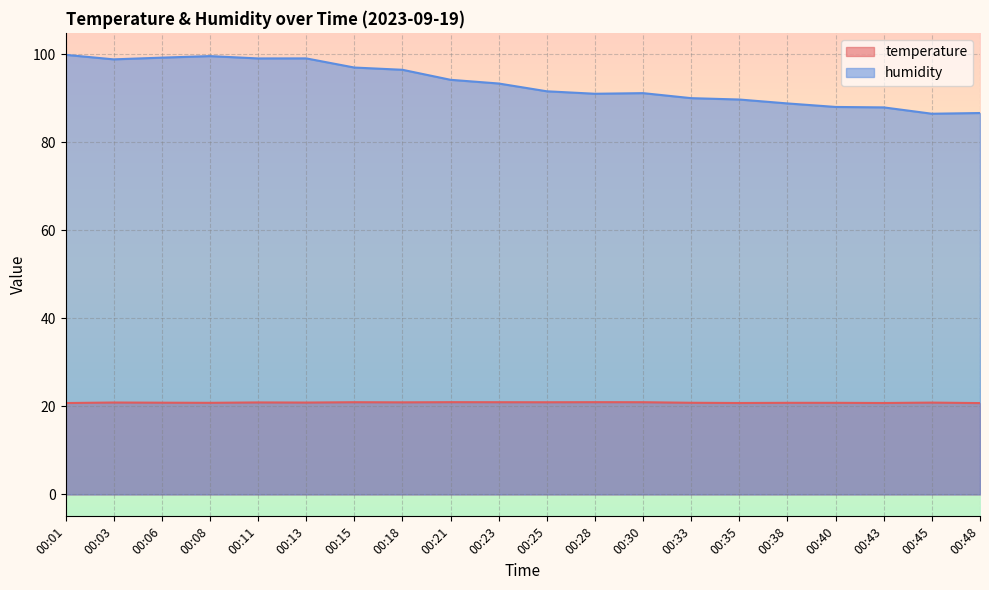

Reading left to right, extract all data points from this chart.

temperature: 00:01=20.8	00:03=20.9	00:06=20.8	00:08=20.8	00:11=20.9	00:13=20.9	00:15=20.9	00:18=20.9	00:21=21.0	00:23=20.9	00:25=20.9	00:28=21.0	00:30=20.9	00:33=20.8	00:35=20.8	00:38=20.8	00:40=20.8	00:43=20.8	00:45=20.9	00:48=20.8
humidity: 00:01=99.9	00:03=98.9	00:06=99.3	00:08=99.6	00:11=99.1	00:13=99.1	00:15=97.0	00:18=96.5	00:21=94.2	00:23=93.4	00:25=91.6	00:28=91.1	00:30=91.2	00:33=90.1	00:35=89.8	00:38=88.9	00:40=88.1	00:43=88.0	00:45=86.5	00:48=86.7